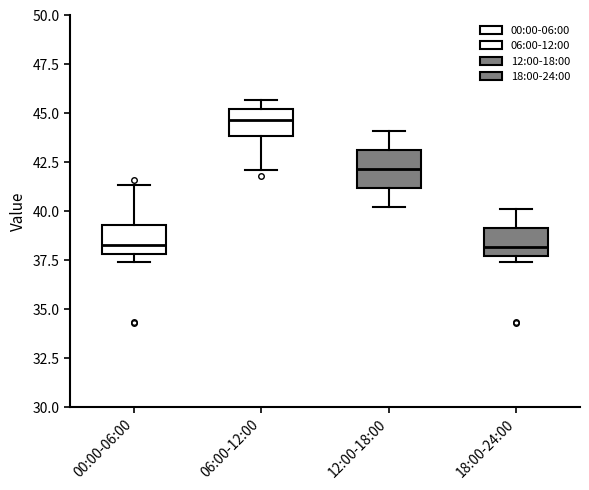

Which box's median line is the highest?

06:00-12:00